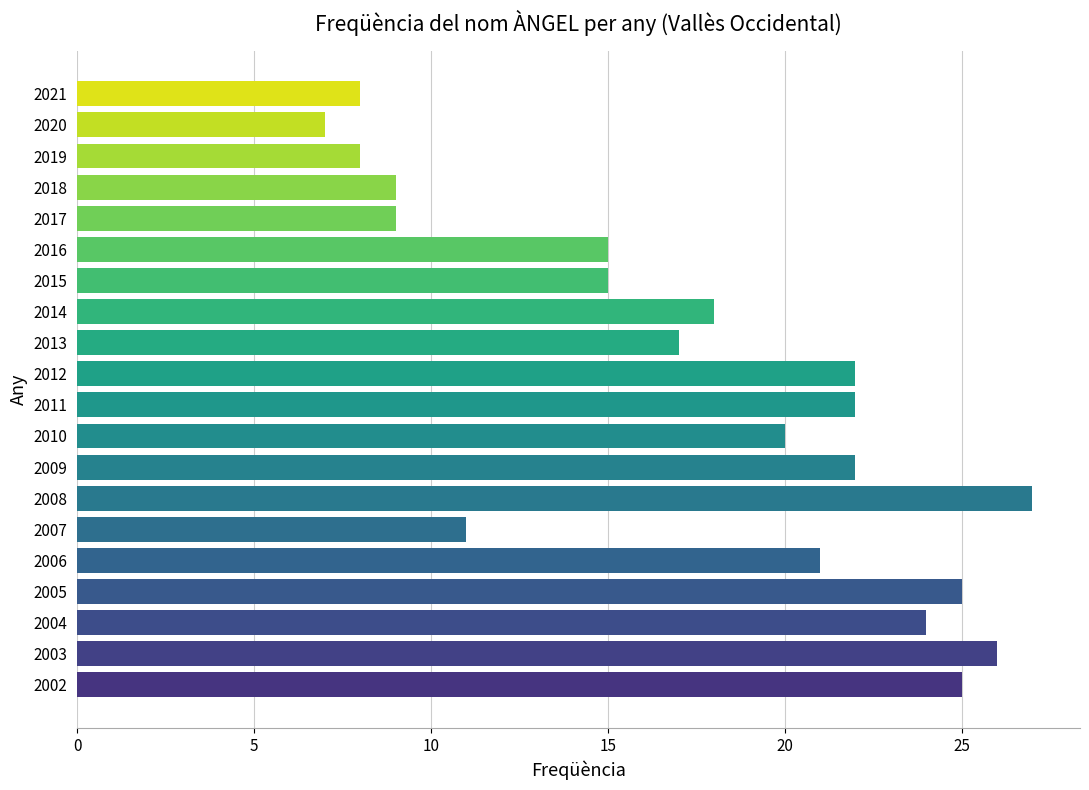

The value at 2010 is 28. True or false?

False